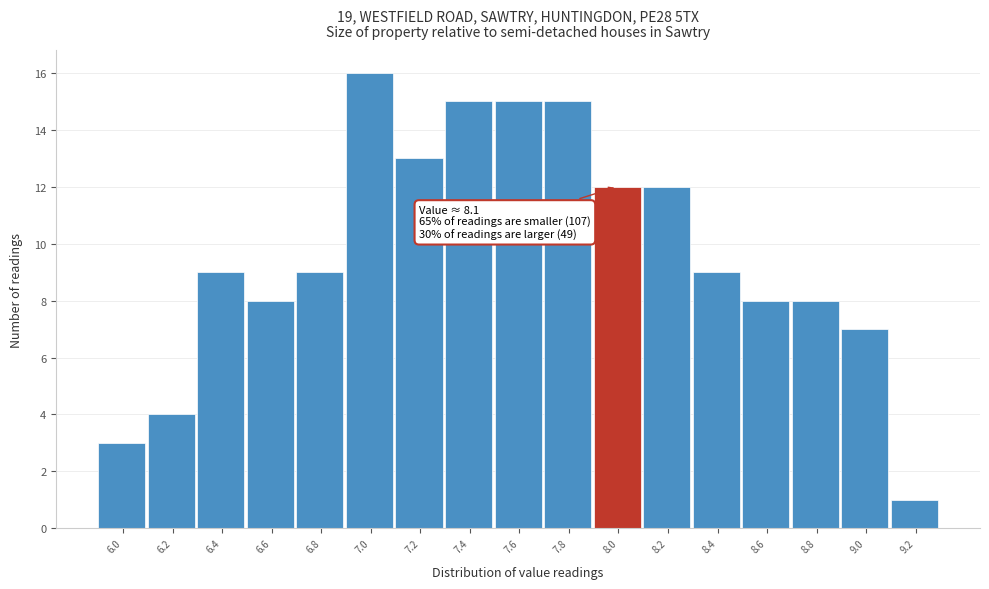

Reading left to right, extract all data points from this chart.

6.0=3	6.2=4	6.4=9	6.6=8	6.8=9	7.0=16	7.2=13	7.4=15	7.6=15	7.8=15	8.0=12	8.2=12	8.4=9	8.6=8	8.8=8	9.0=7	9.2=1